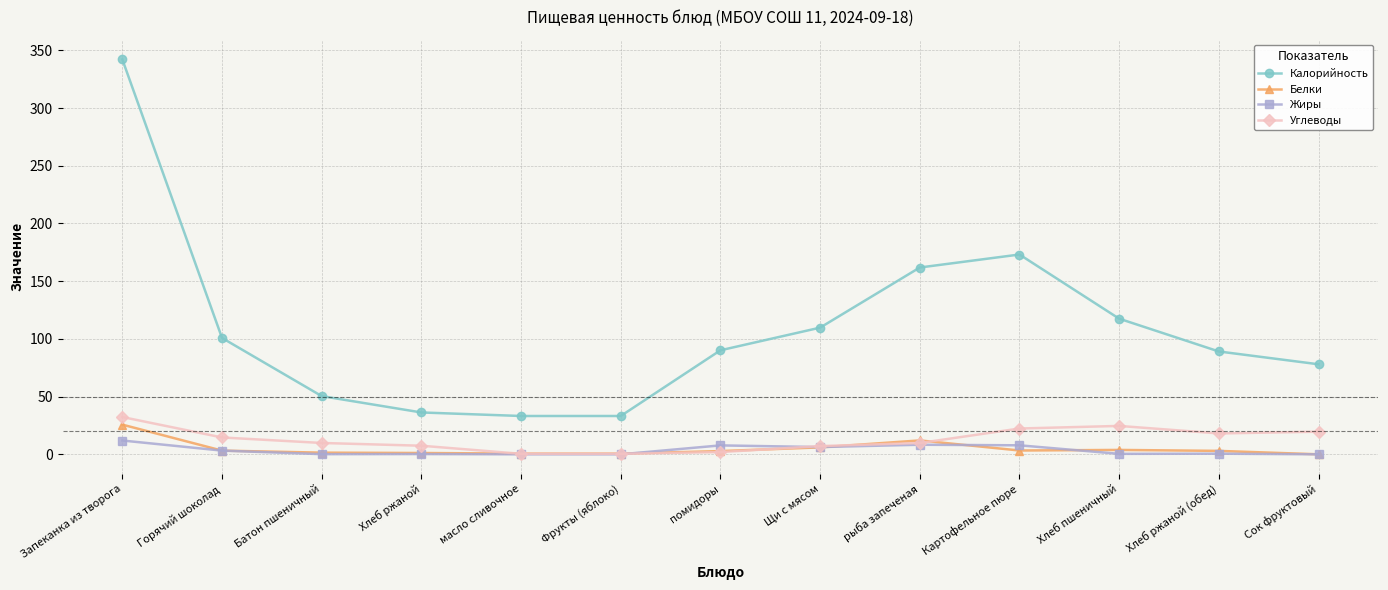

True or false: Углеводы has more than 0 points higher than both neighbors.

True